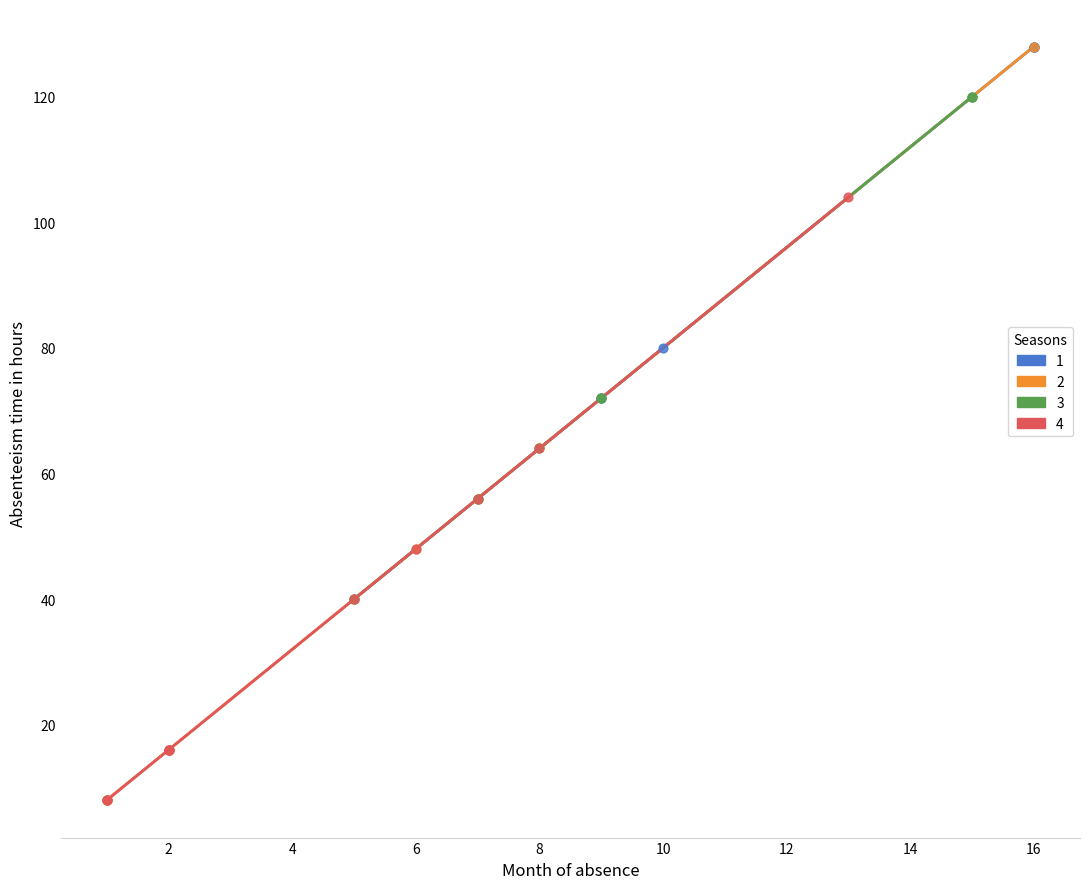

What are all the series names shown in the legend?

1, 2, 3, 4